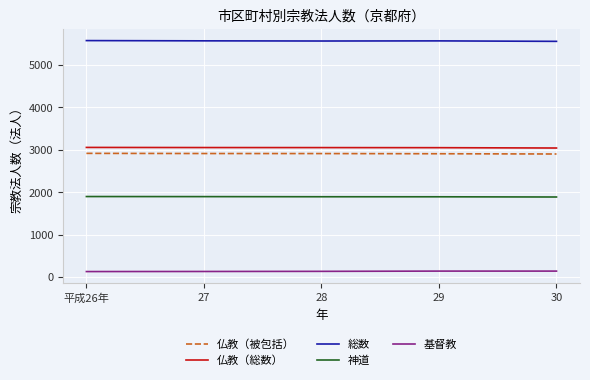

Which series has the largest total across all categories?

総数